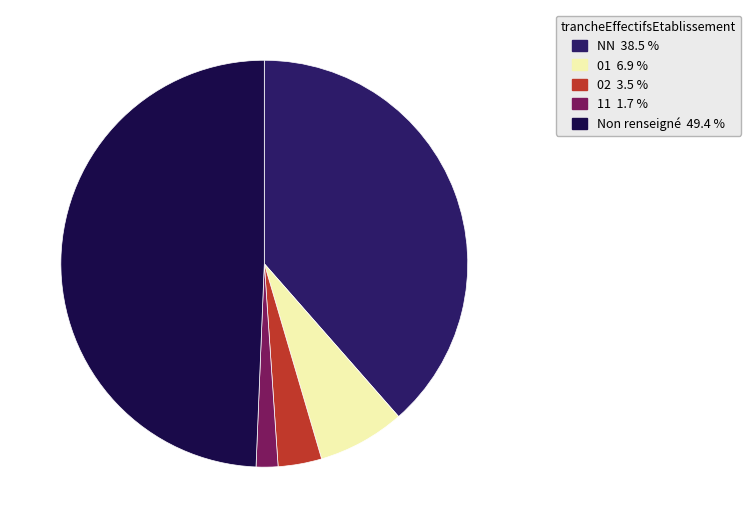

Is there any slice that represents more than half of the pie?

No